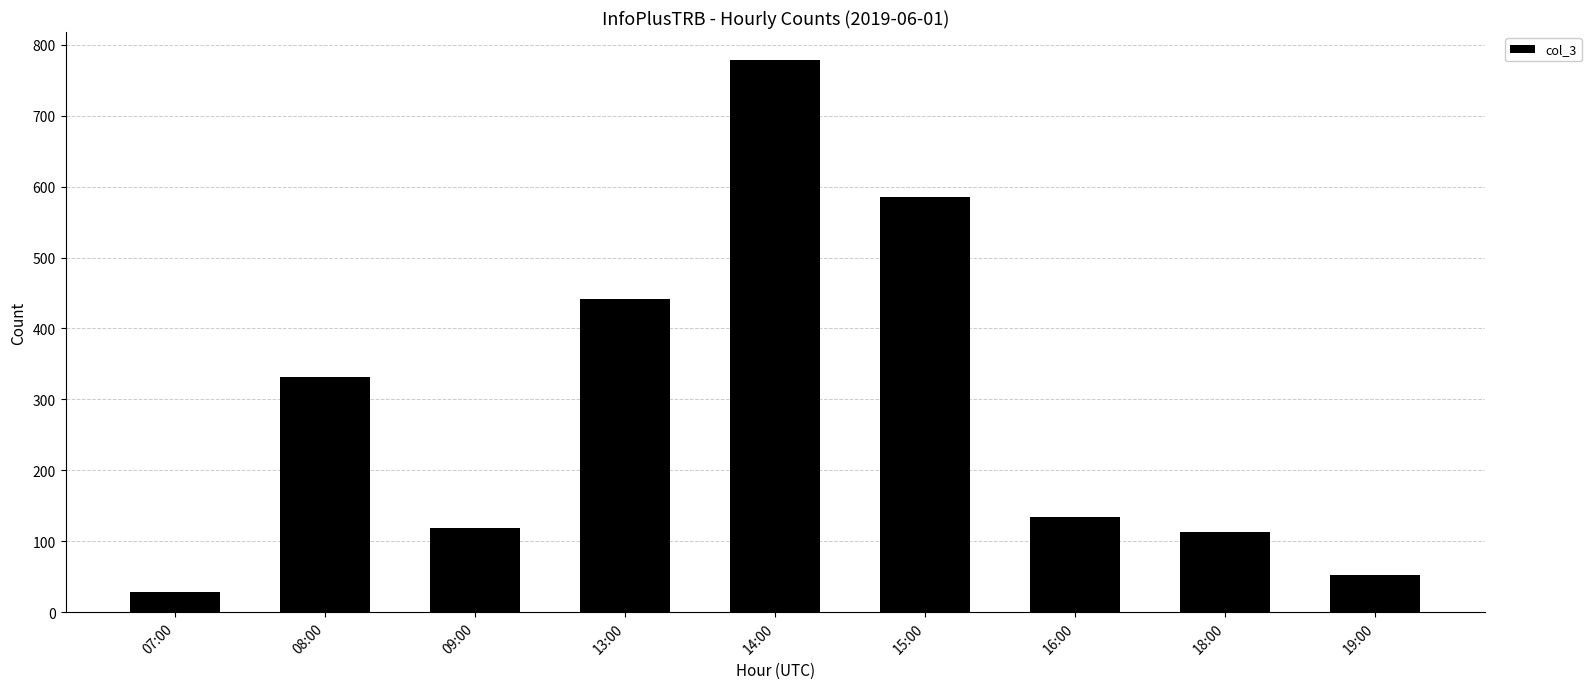

How many bars are there in total?

9